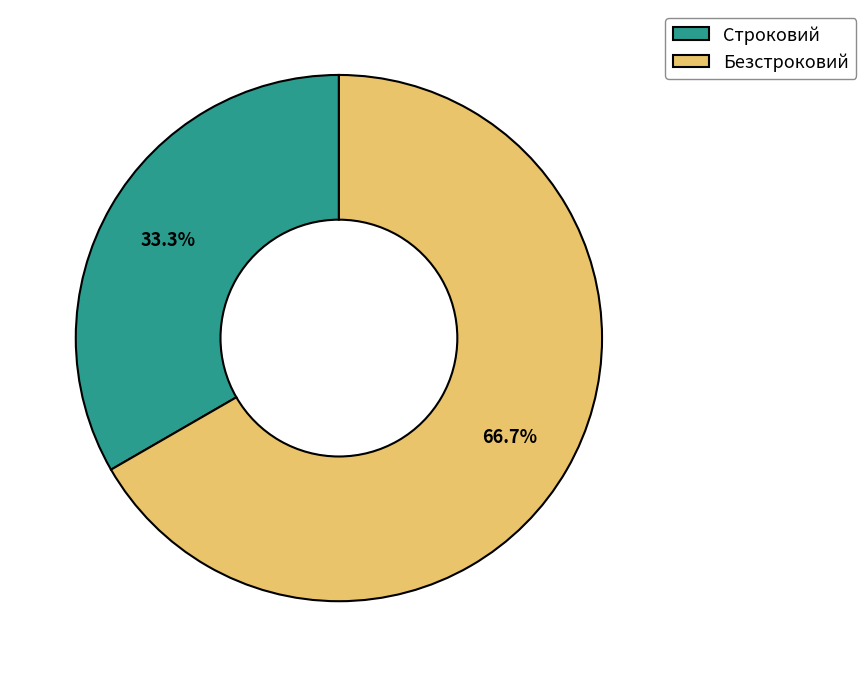

What percentage is the Безстроковий slice, to the nearest percent?

67%